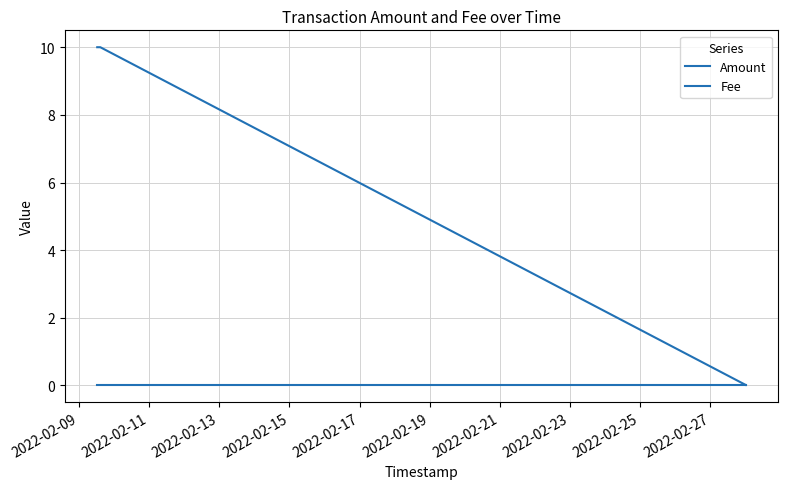

List the labels in order of Amount value, largest first.

2022-02-09, 2022-02-11, 2022-02-13